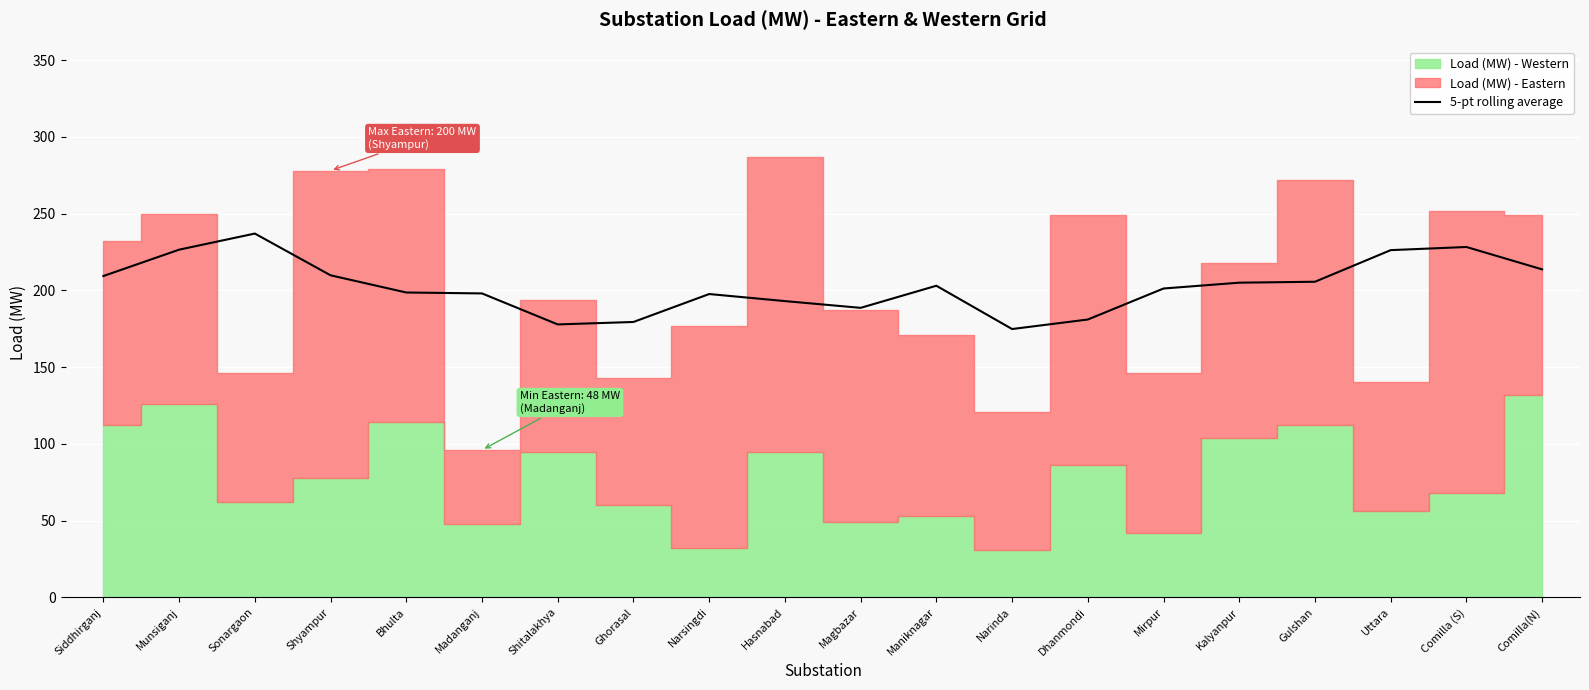

Reading left to right, transcribe all the data shown in this chart.

209.3	226.5	237.0	209.8	198.6	198.0	177.8	179.4	197.6	193.0	188.6	203.0	174.8	181.0	201.2	205.0	205.6	226.2	228.2	213.7